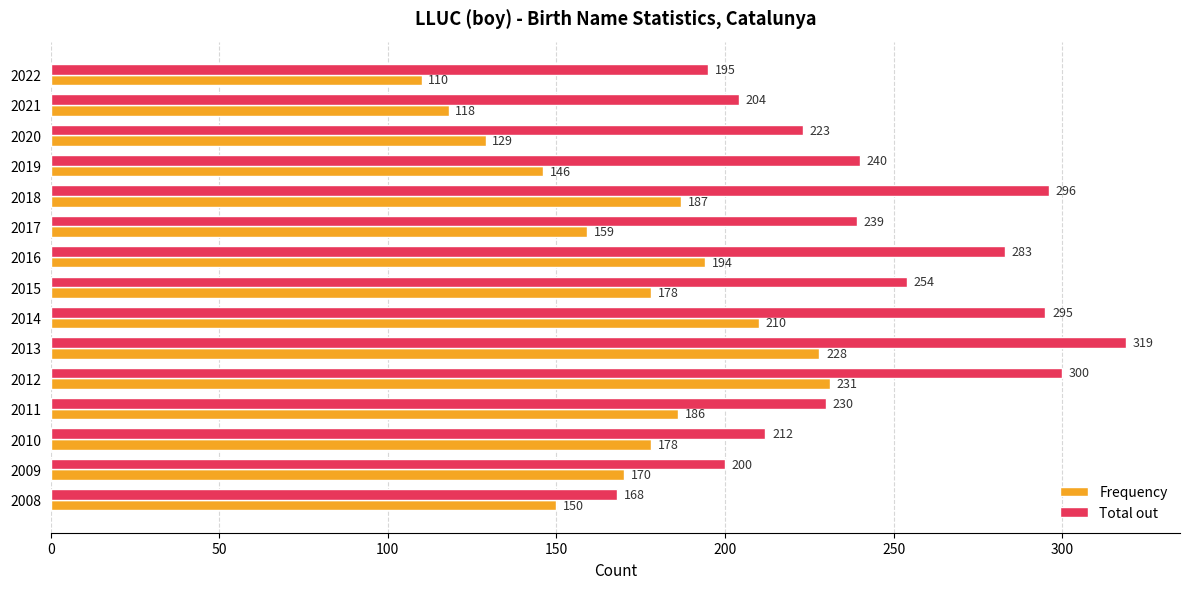

What value does the Frequency series have at 2018, to the nearest 10?

190